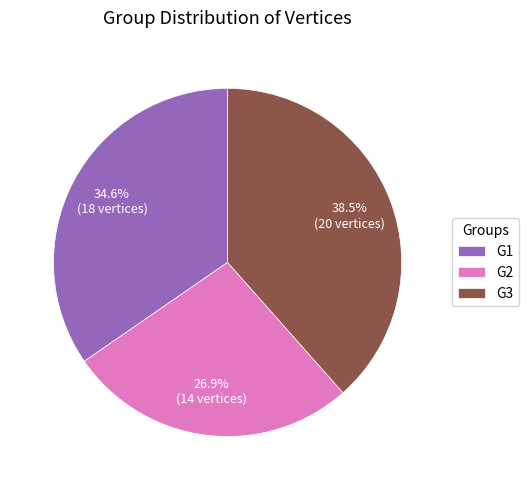

Which slice is the smallest?

G2